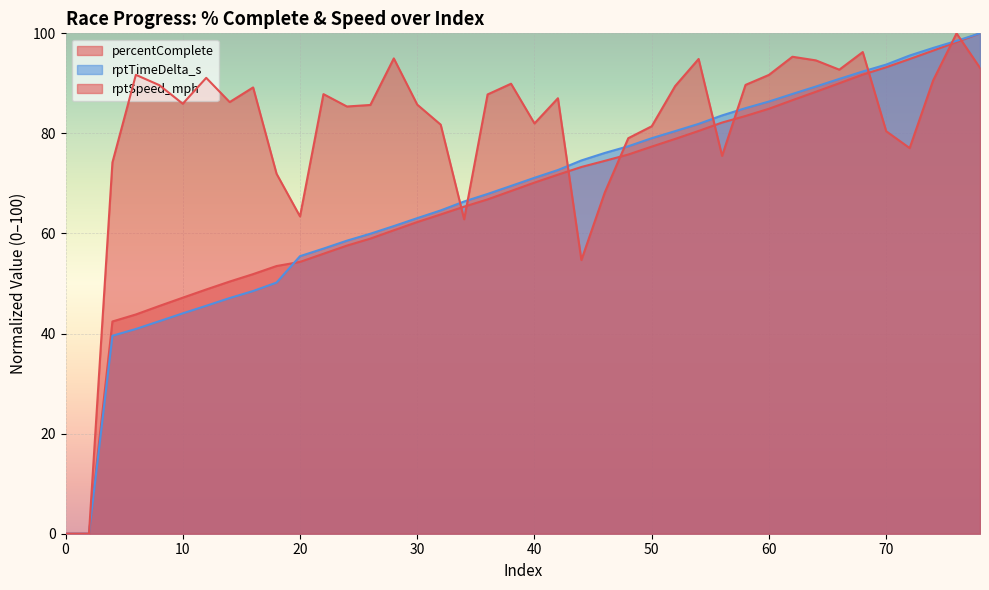

How many lines are shown in the chart?

3